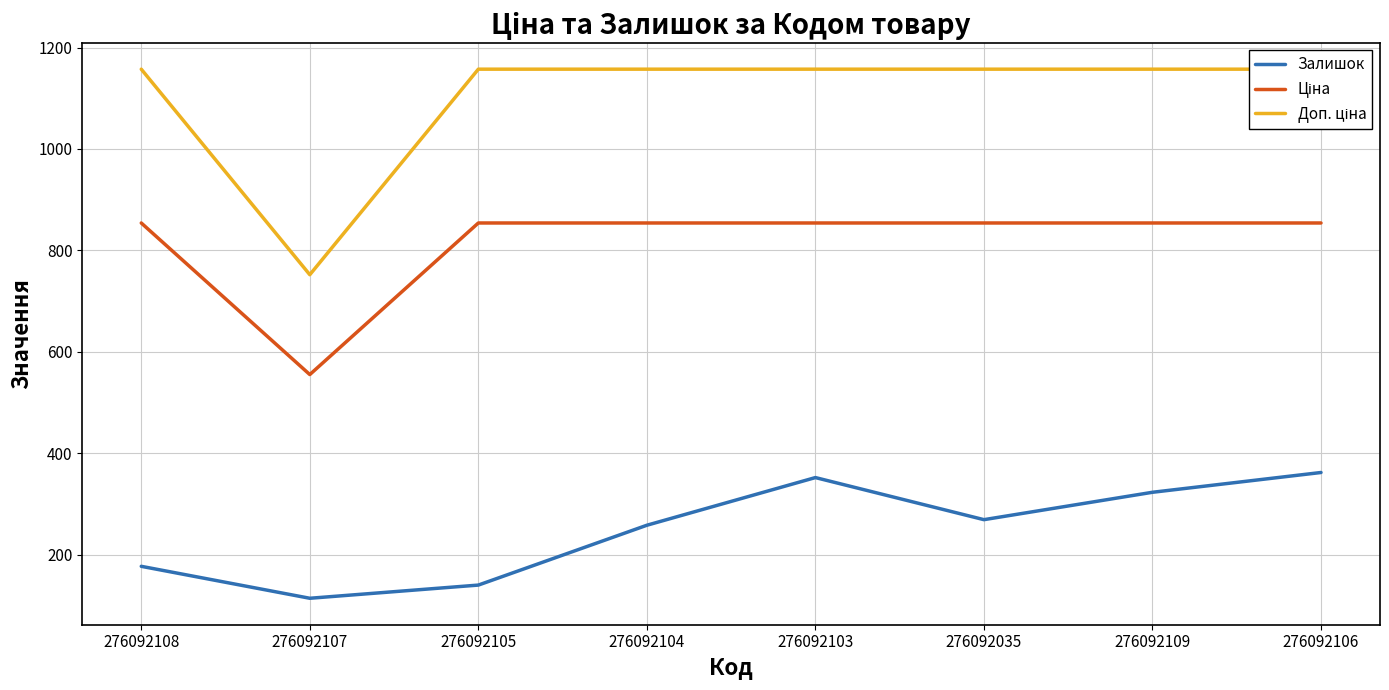

Which has a higher value, 276092109 or 276092108?

276092109